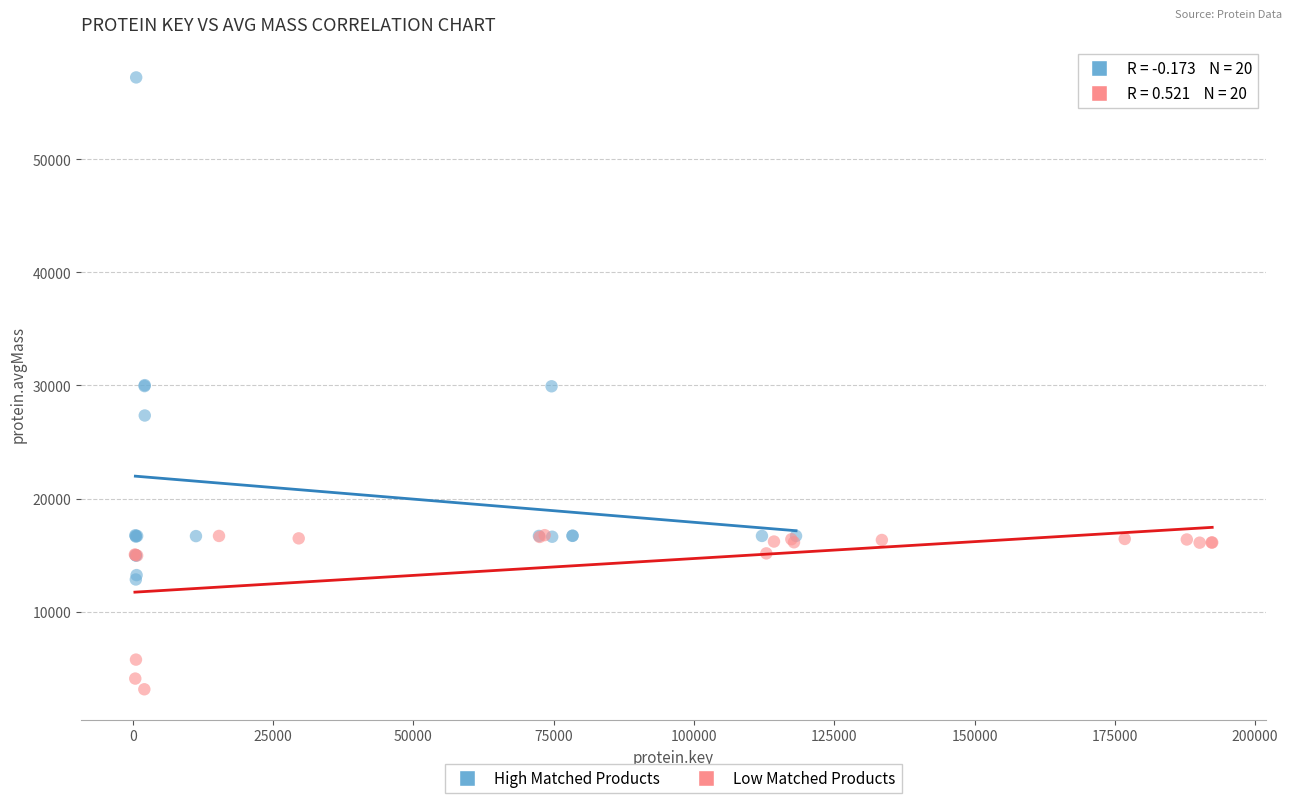

Which series reaches the minimum Y coordinate?

Low Matched Products